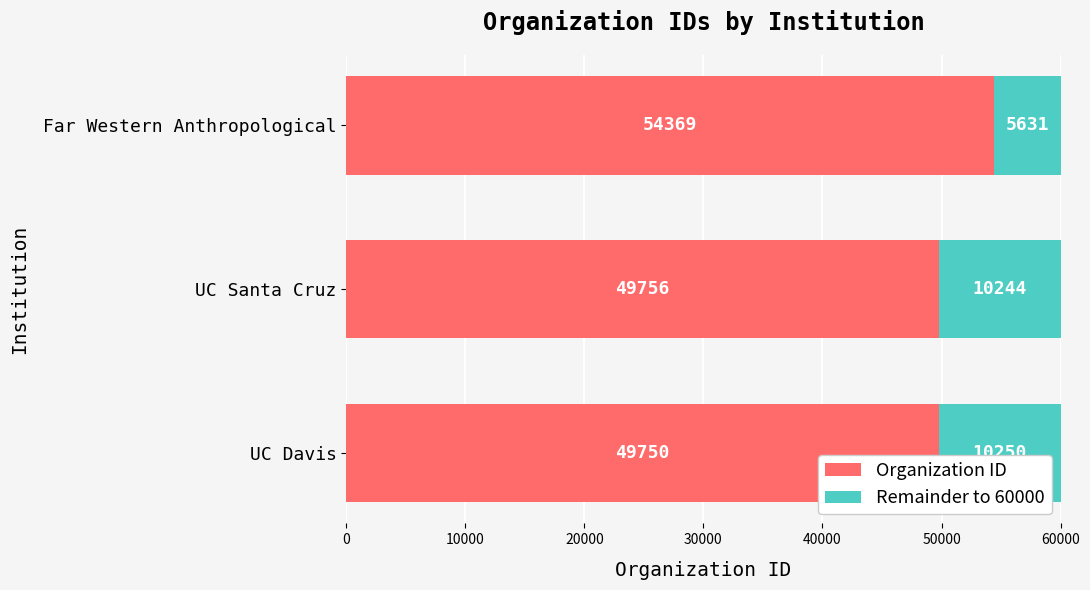

What is the total value across all series at UC Davis?

60000